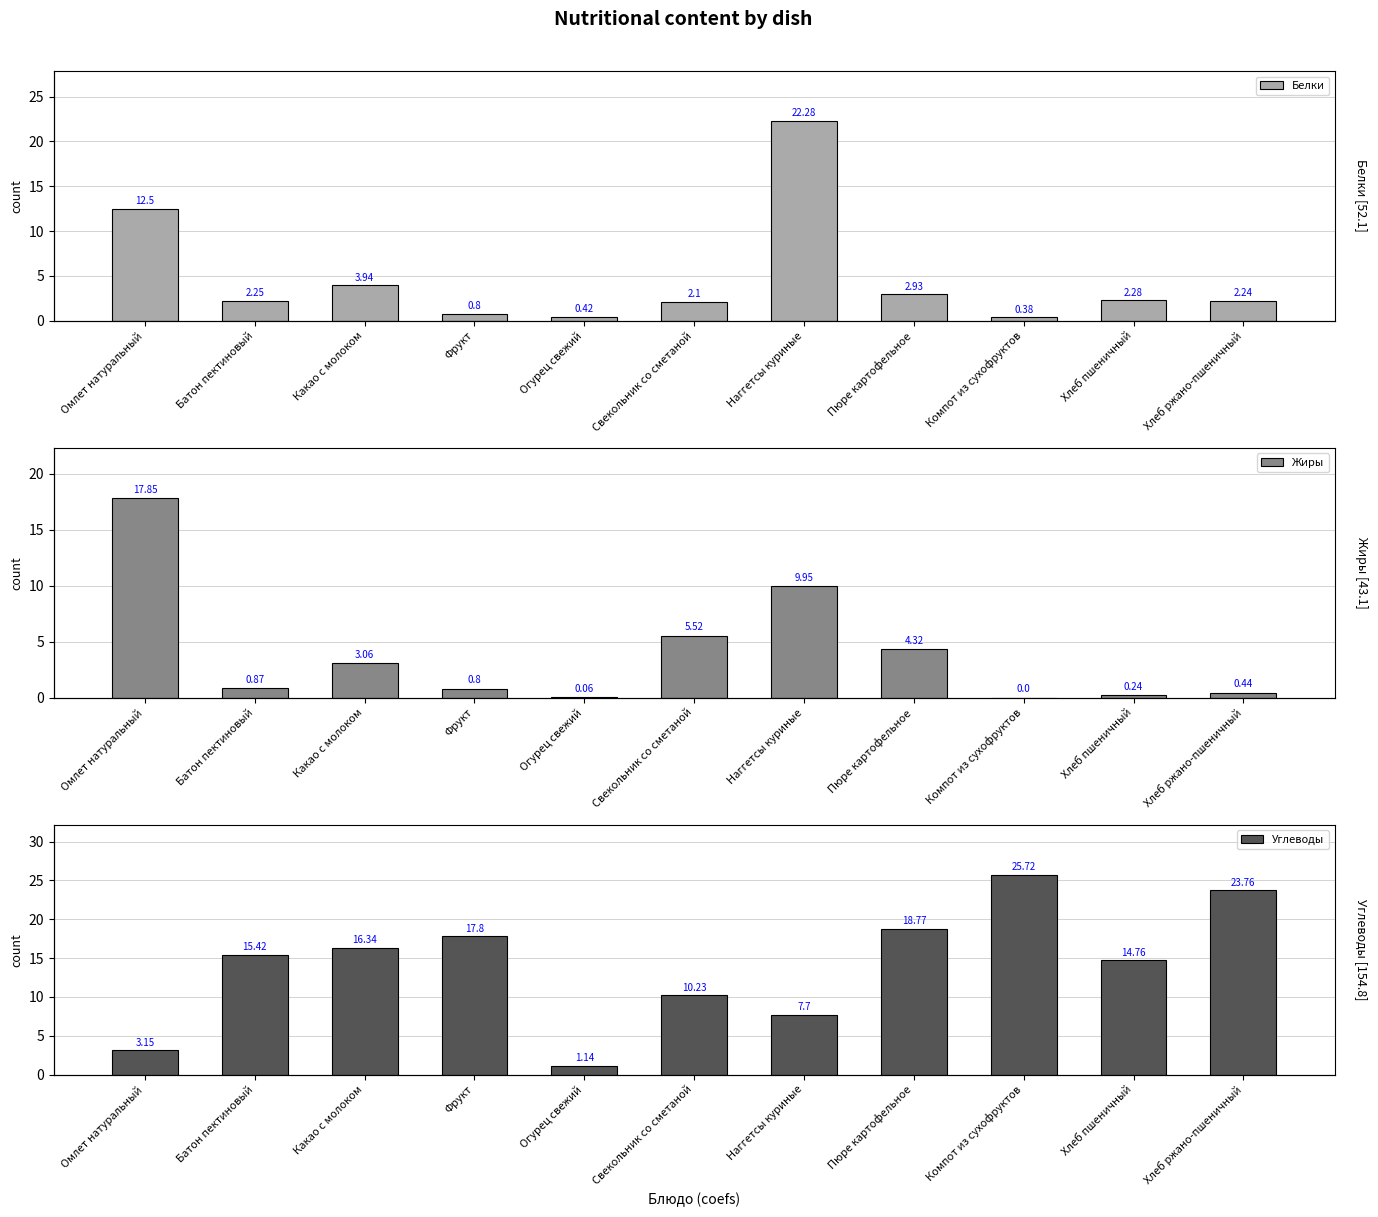

Does the chart contain any negative values?

No